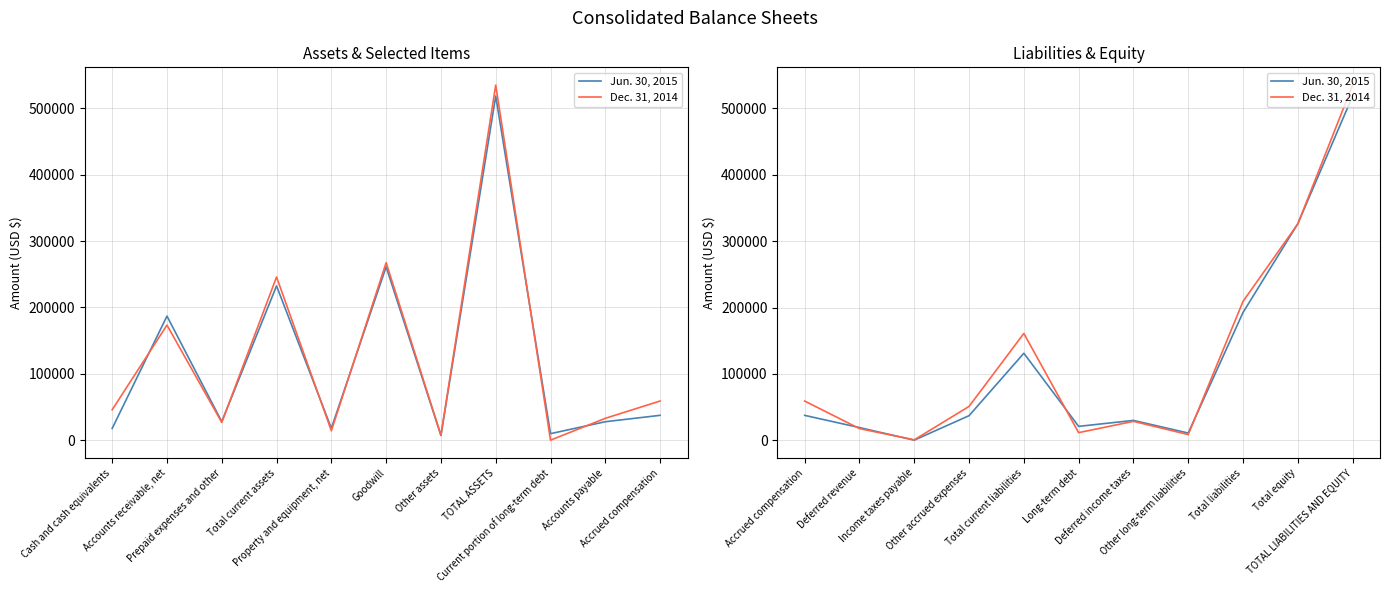

Where do Dec. 31, 2014 and Jun. 30, 2015 first cross each other?

Accrued compensation and Deferred revenue